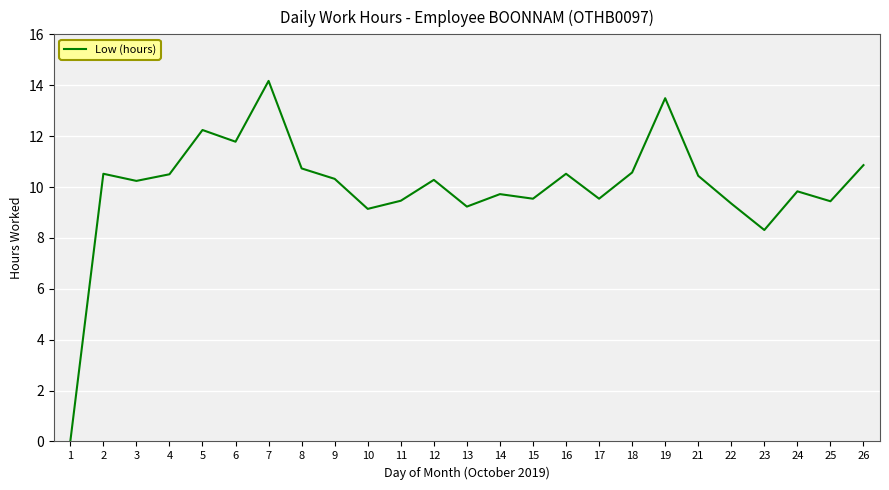

What is the approximate value at 7?

14.2